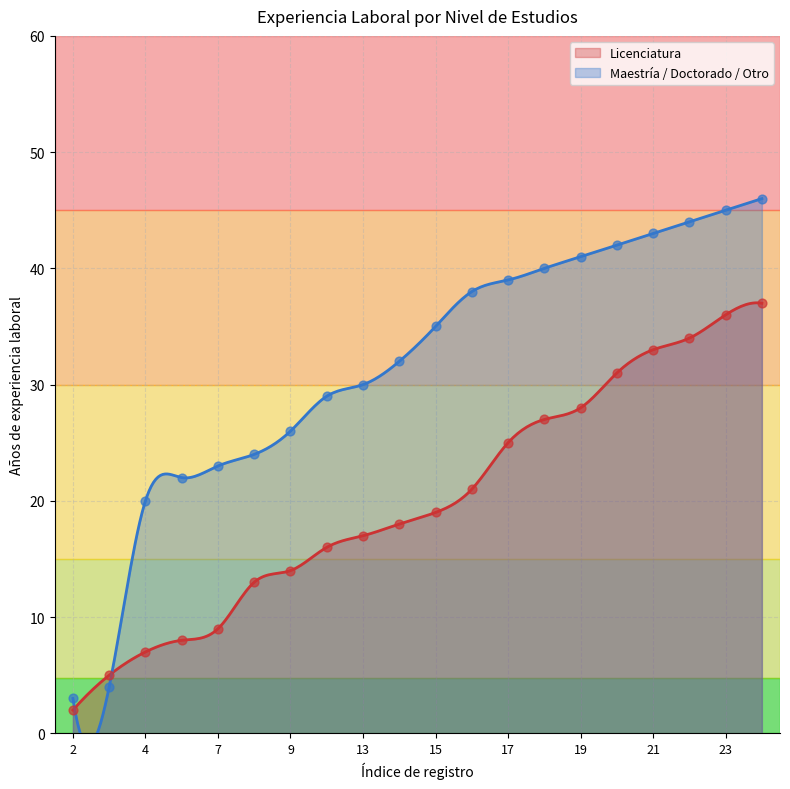

At how many categories does at least one series exceed 27?

13